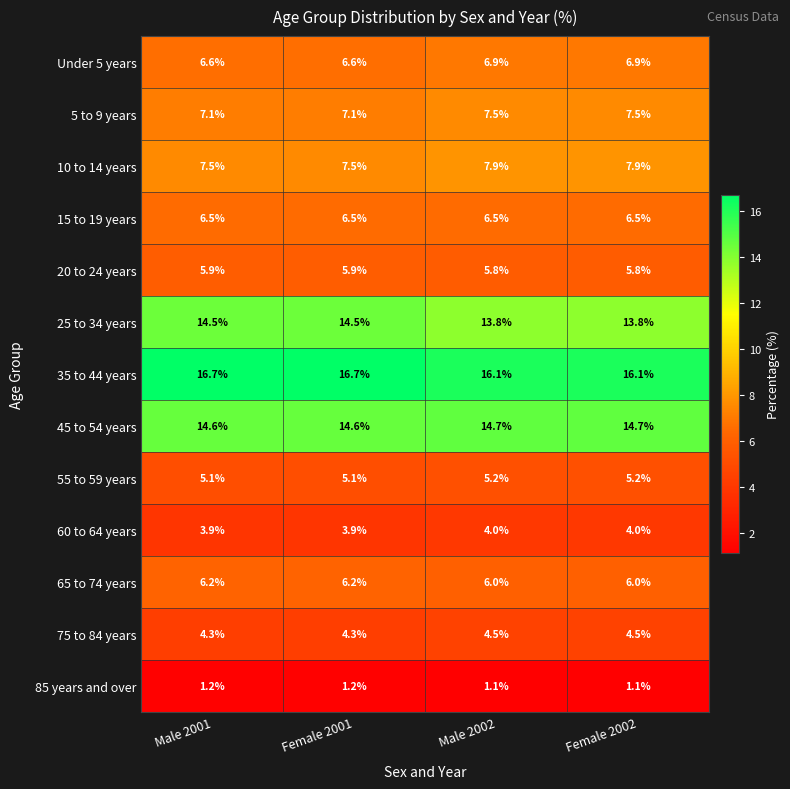

Which series has the largest total across all categories?

35 to 44 years